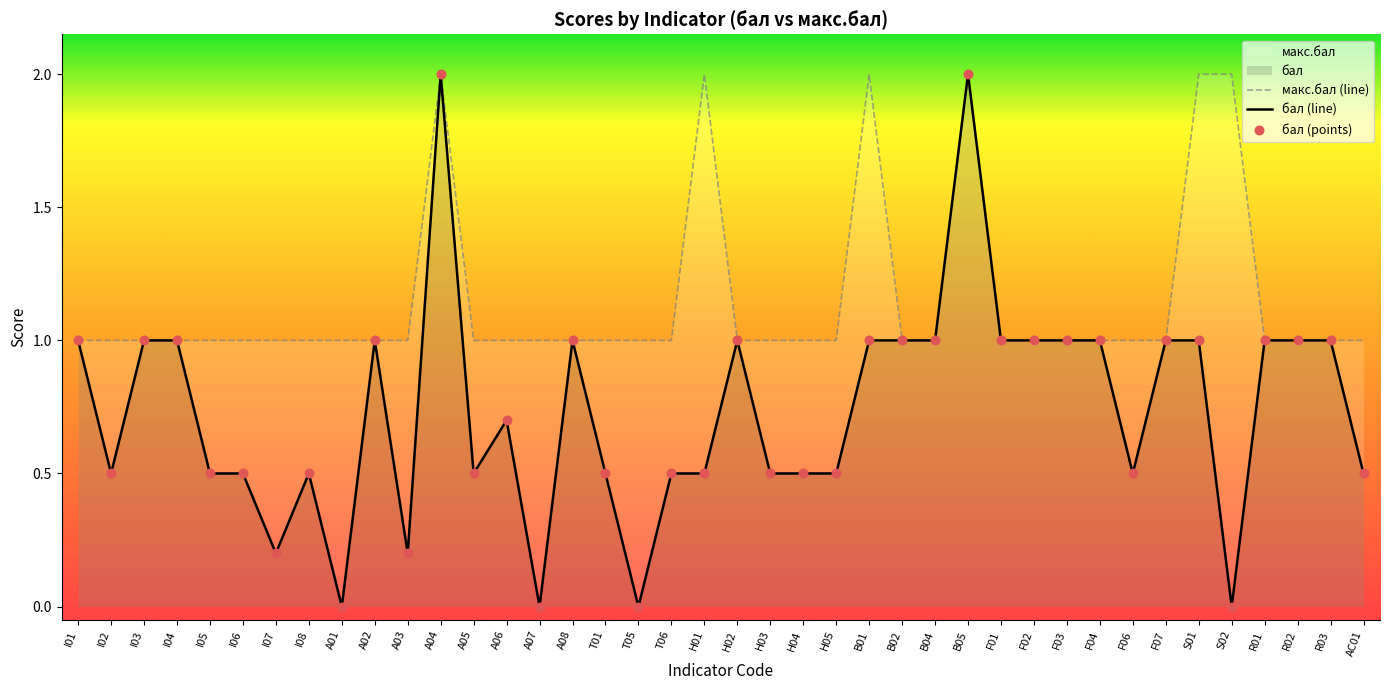

What is the total value across all series at A08?

2.0